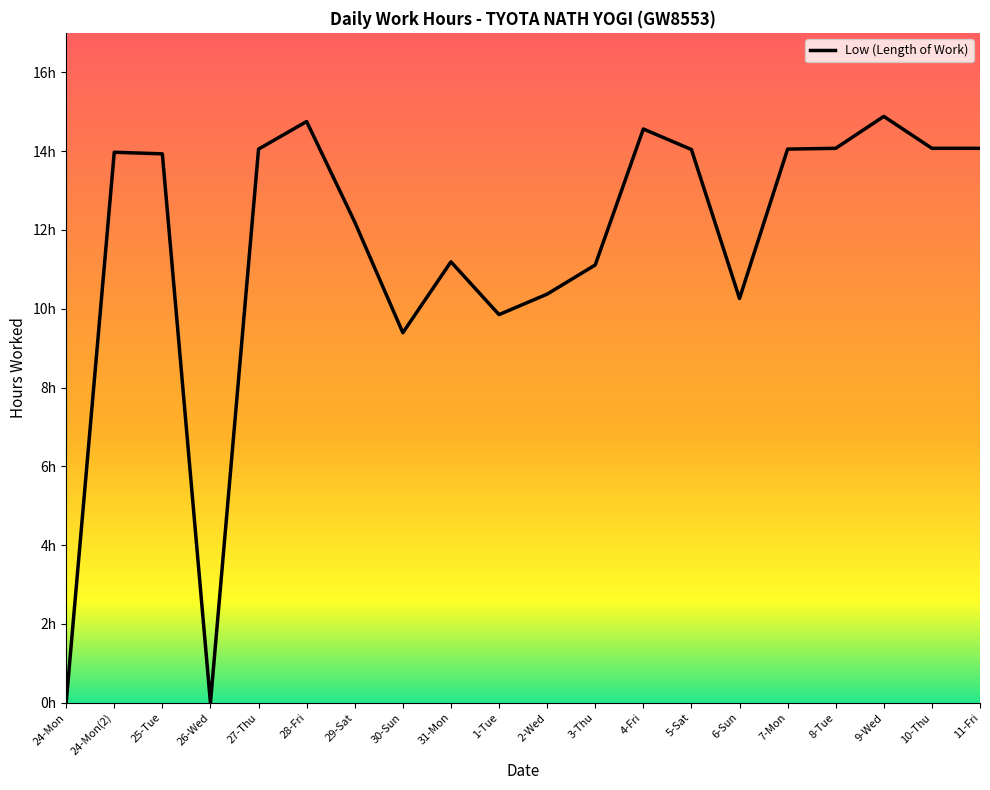

Reading left to right, extract all data points from this chart.

0.0	14.0	13.9	0.0	14.1	14.8	12.2	9.4	11.2	9.8	10.4	11.1	14.6	14.0	10.3	14.1	14.1	14.9	14.1	14.1